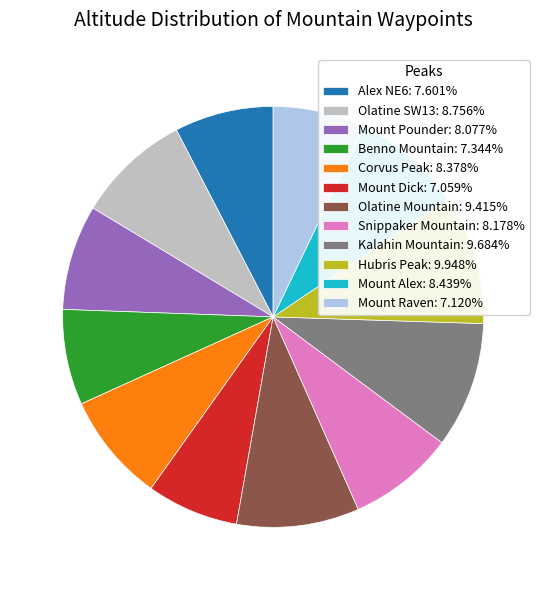

Is the sum of Olatine SW13: 8.756% and Mount Alex: 8.439% greater than half?

No